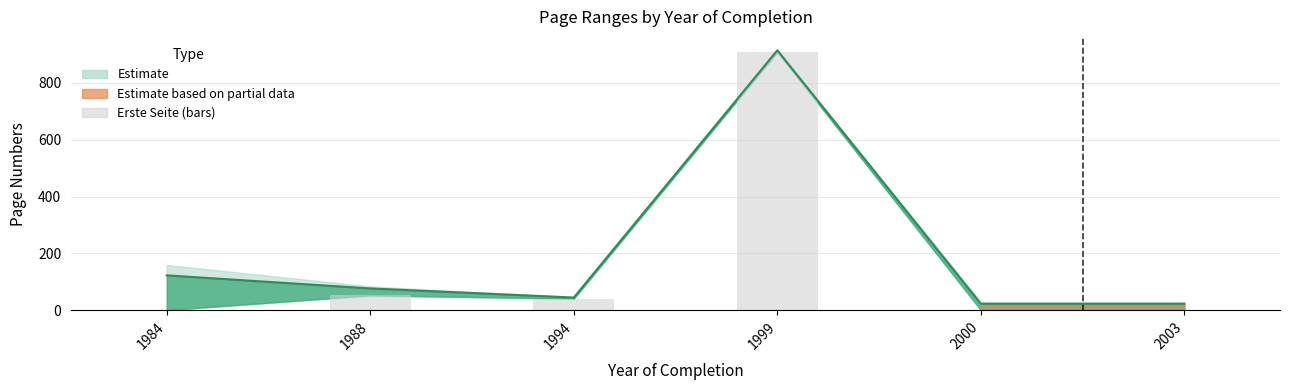

Where does the data first go above 41?

1988